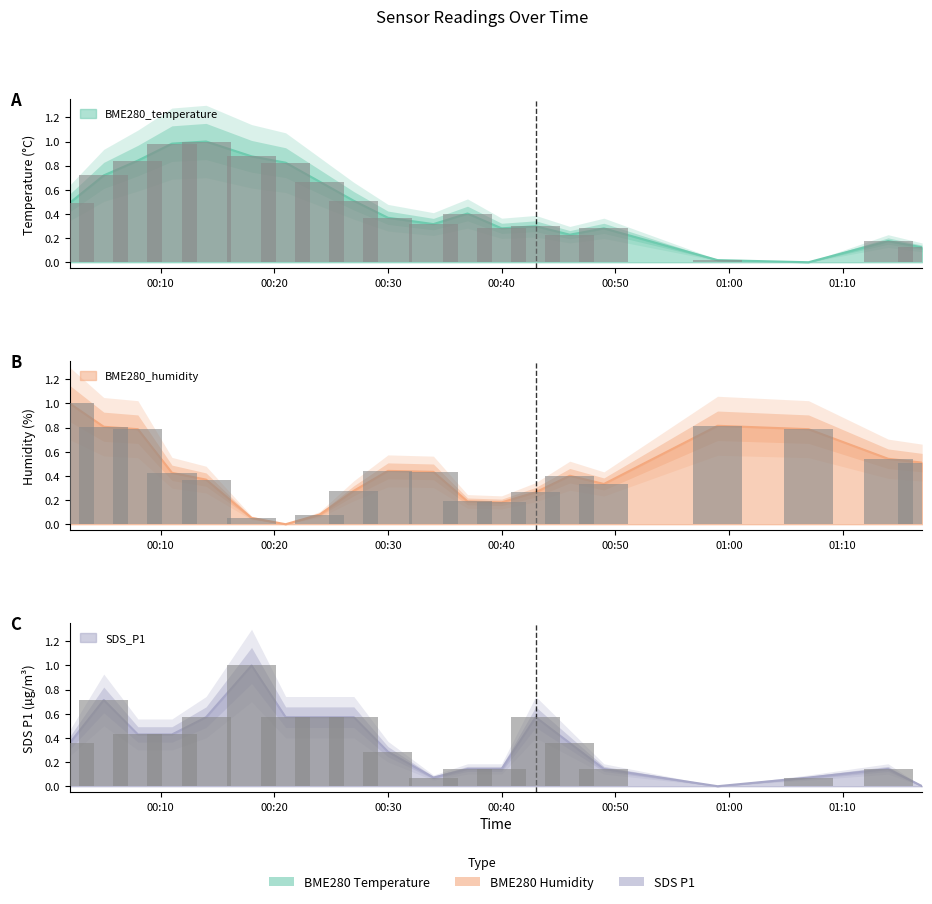

What is the greatest value displayed?

1.0